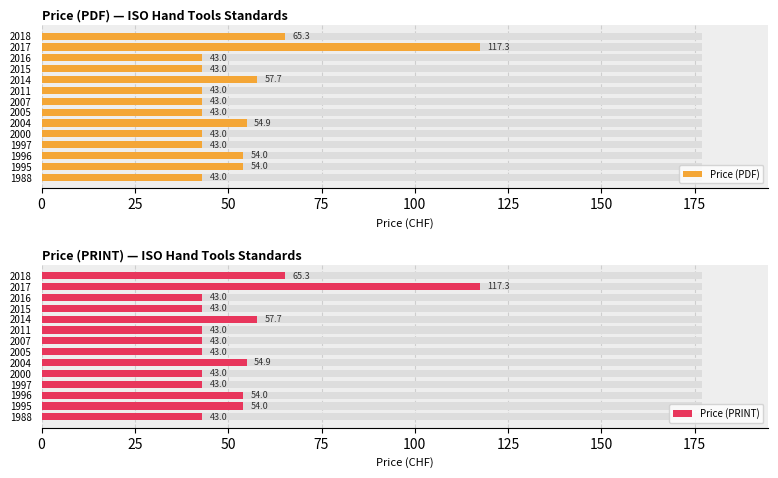

What is the total value across all series at 2015?

86.0